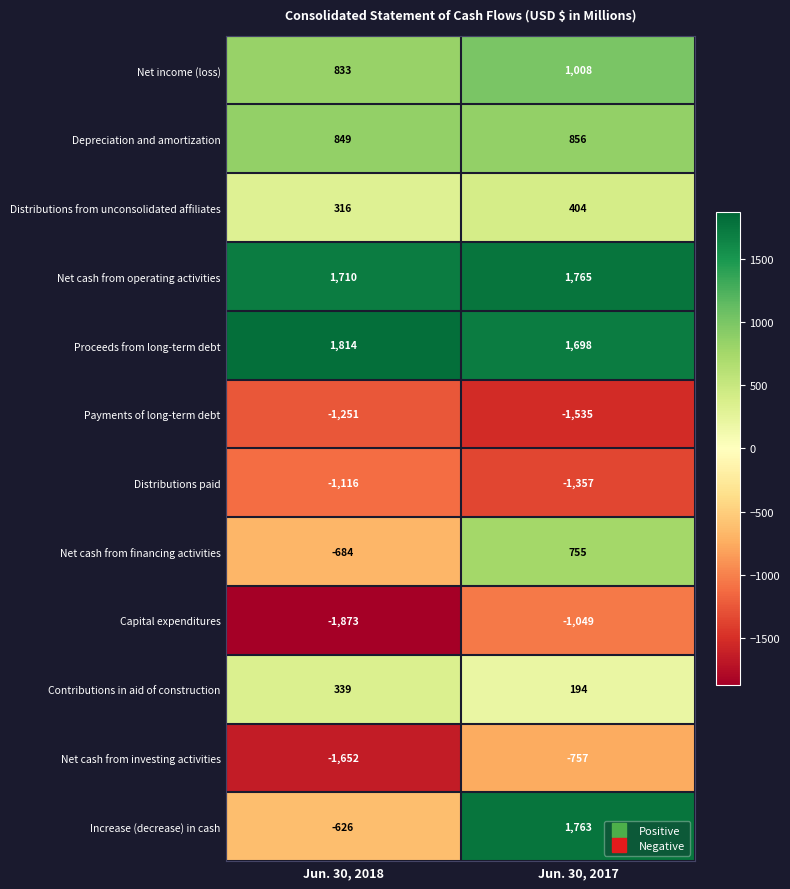

What is the sum of the Payments of long-term debt values at Jun. 30, 2017 and Jun. 30, 2018?

-2786